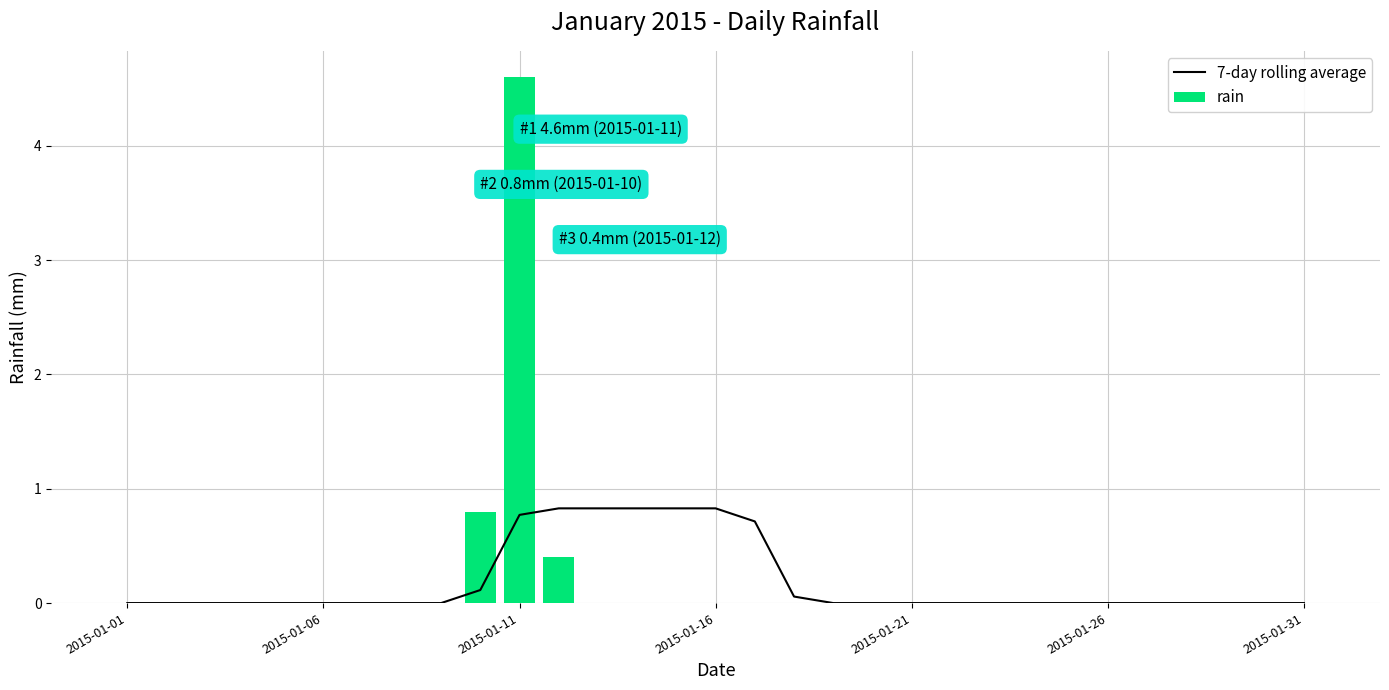

What is the sum of all rain values?

5.8